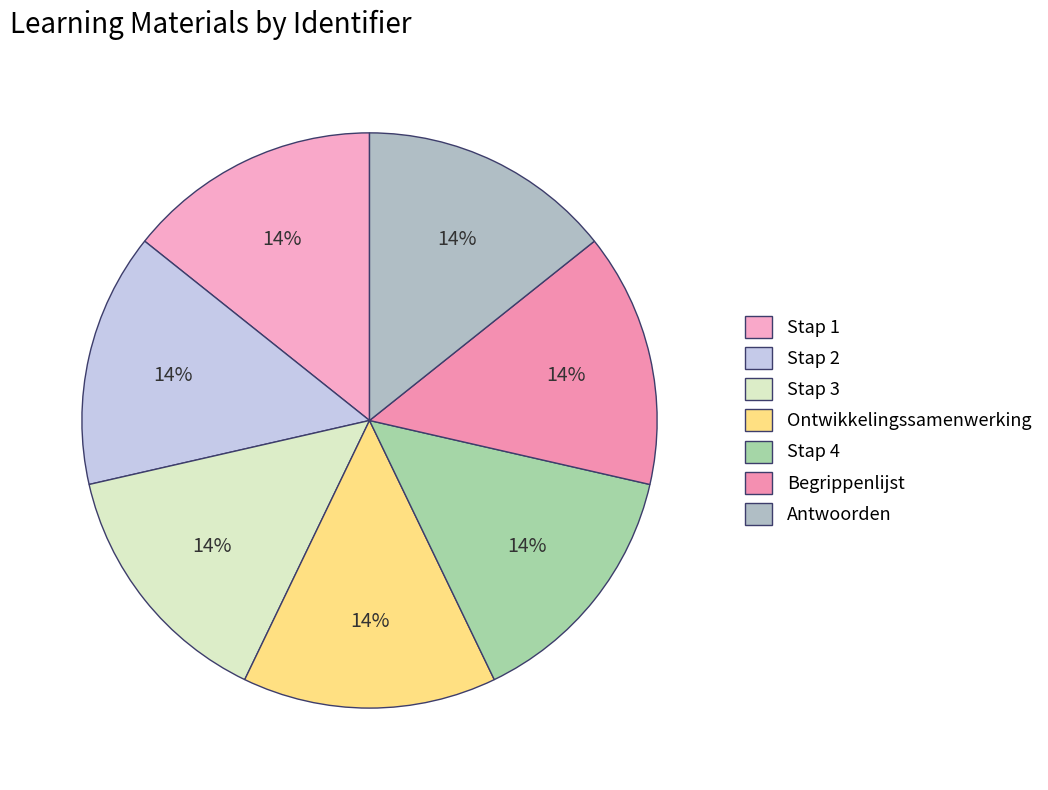

What is the ratio of the value at Begrippenlijst to the value at Stap 3?

1.0